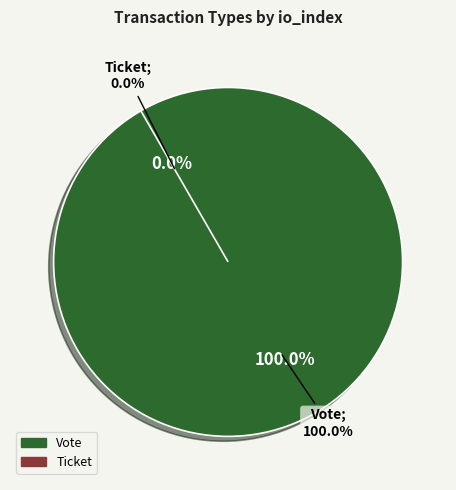

To the nearest percent, what is the difference between the largest and smallest slice percentages?

100%